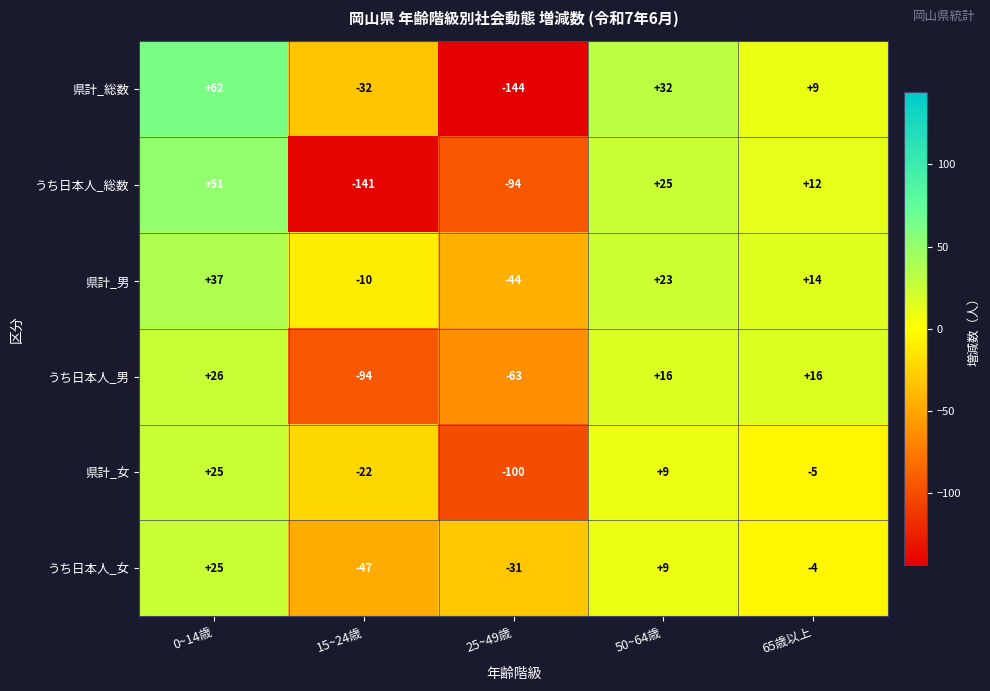

Reading left to right, transcribe all the data shown in this chart.

県計_総数: 0~14歳=62	15~24歳=-32	25~49歳=-144	50~64歳=32	65歳以上=9
うち日本人_総数: 0~14歳=51	15~24歳=-141	25~49歳=-94	50~64歳=25	65歳以上=12
県計_男: 0~14歳=37	15~24歳=-10	25~49歳=-44	50~64歳=23	65歳以上=14
うち日本人_男: 0~14歳=26	15~24歳=-94	25~49歳=-63	50~64歳=16	65歳以上=16
県計_女: 0~14歳=25	15~24歳=-22	25~49歳=-100	50~64歳=9	65歳以上=-5
うち日本人_女: 0~14歳=25	15~24歳=-47	25~49歳=-31	50~64歳=9	65歳以上=-4